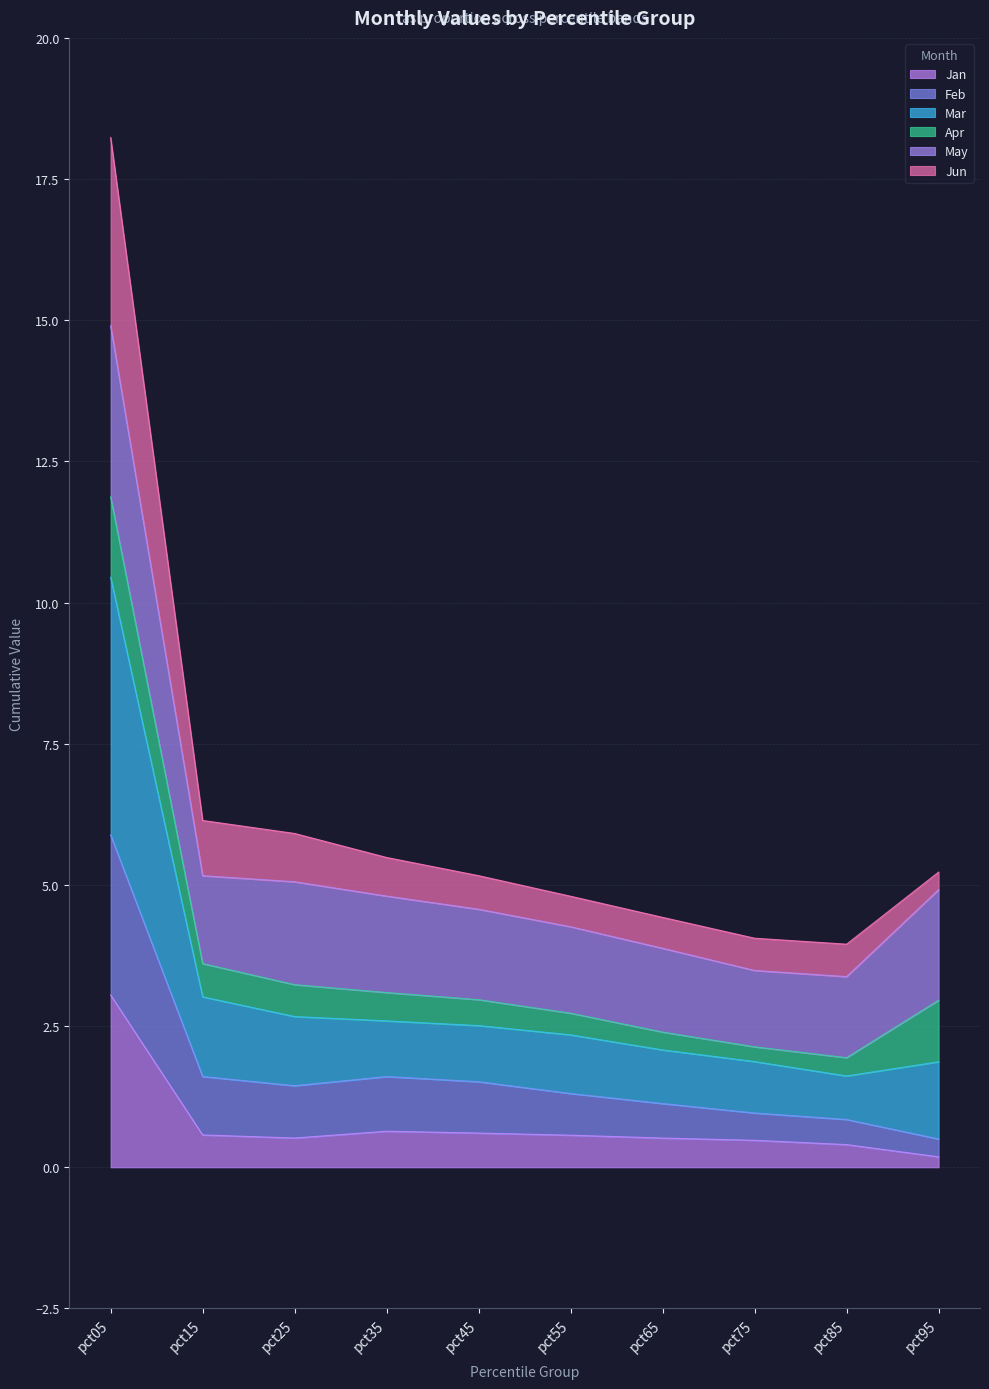

What is the highest value of the Jan series?

3.0